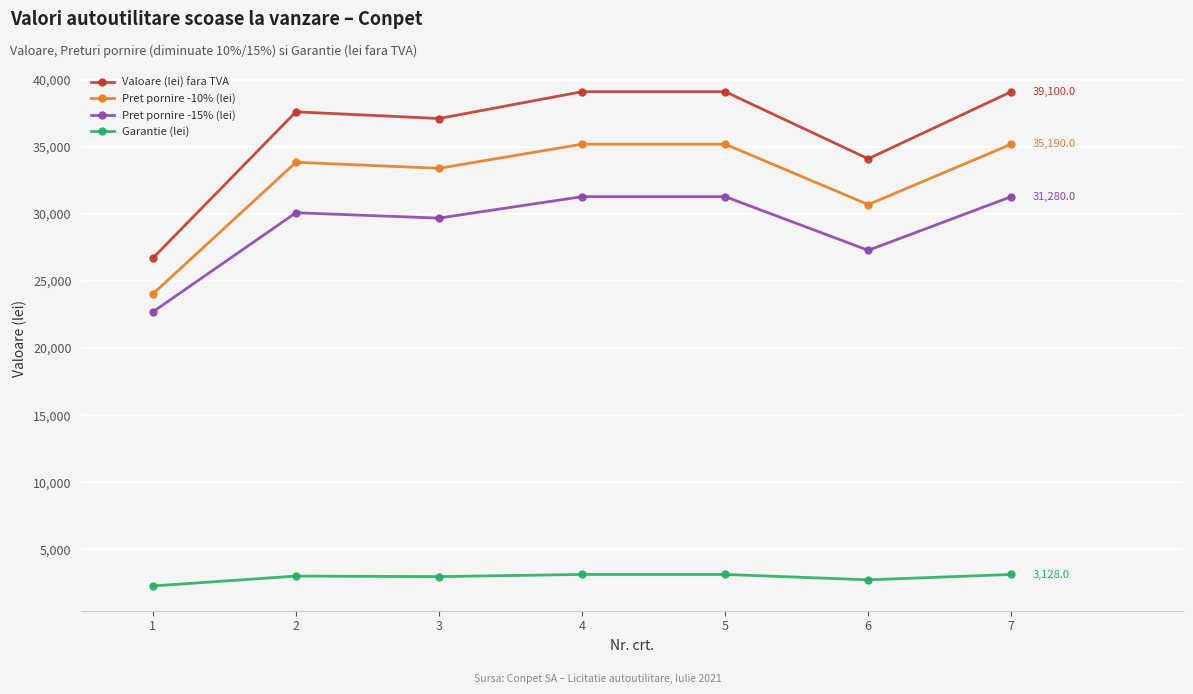

The value of Pret pornire -15% (lei) at 1 is 22695.0. True or false?

True